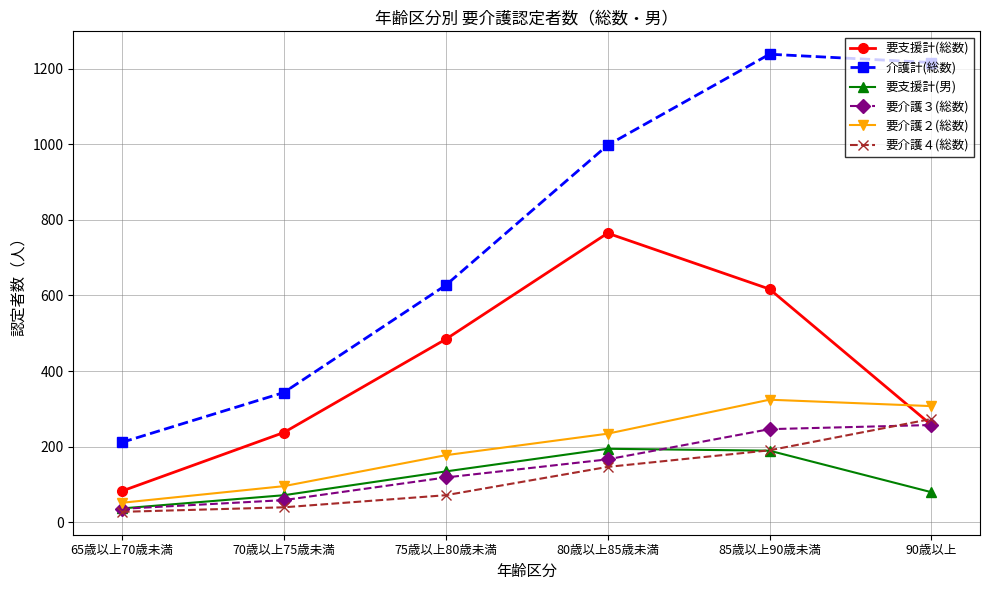

Which series has the largest total across all categories?

介護計(総数)